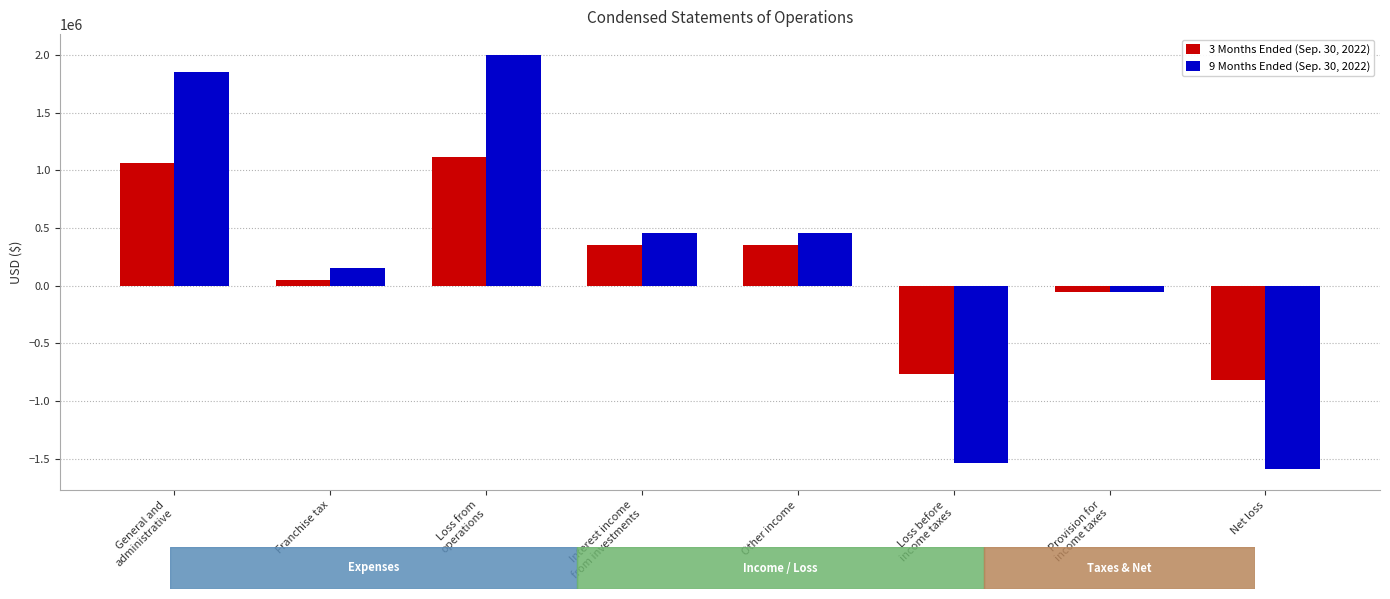

What are all the series names shown in the legend?

3 Months Ended (Sep. 30, 2022), 9 Months Ended (Sep. 30, 2022)